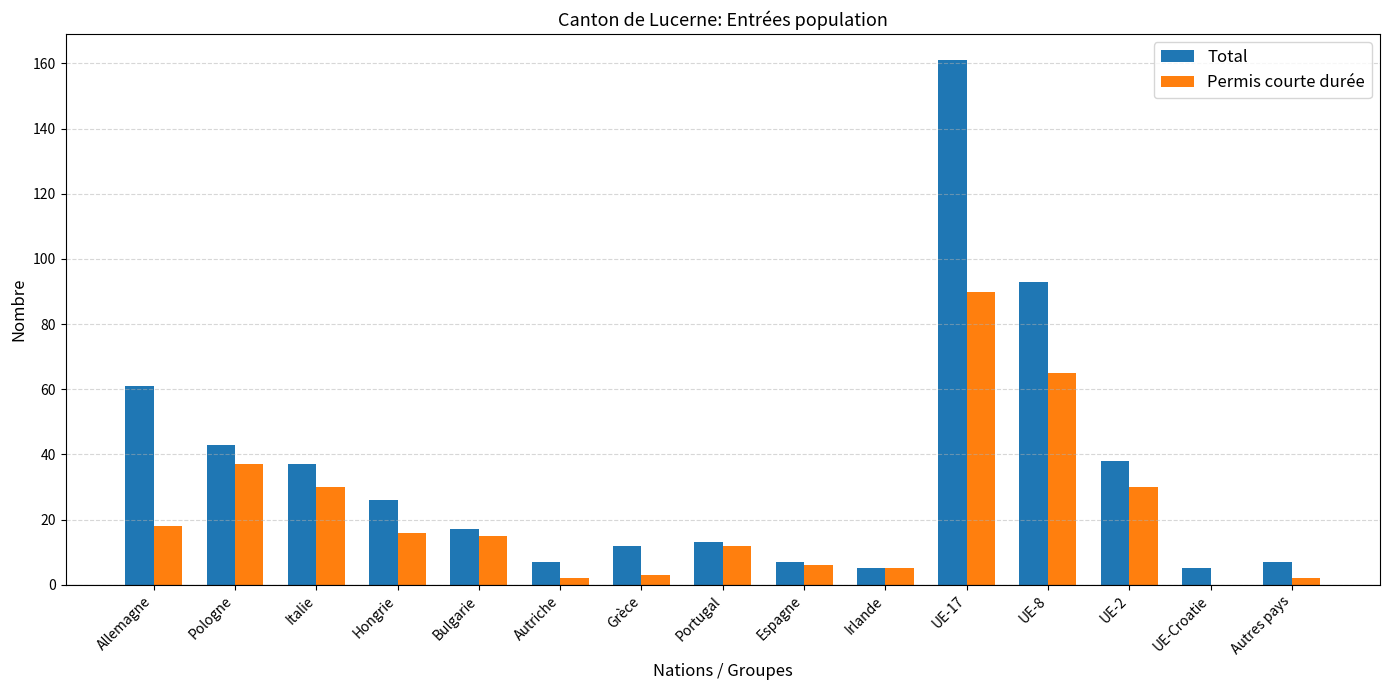

What is the total value across all series at UE-2?

68